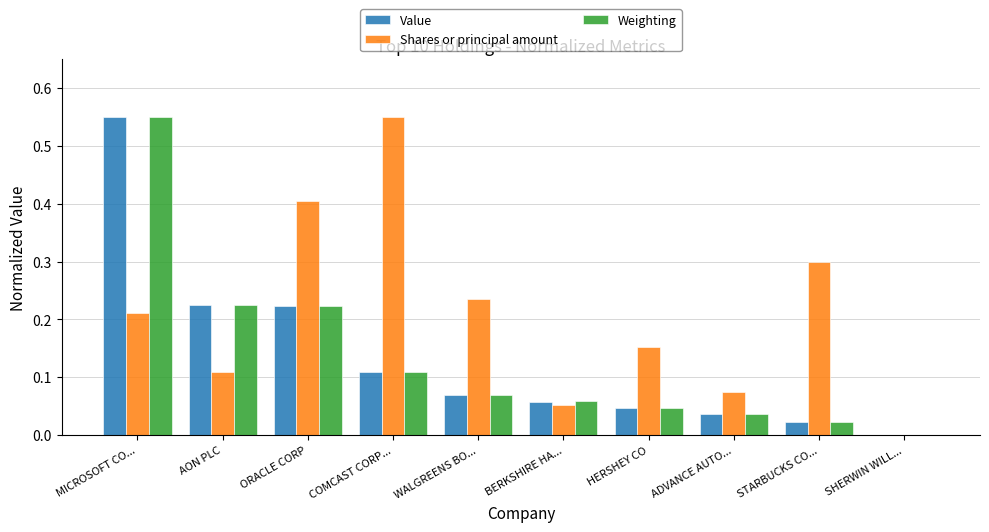

At which label is Shares or principal amount closest to 0?

SHERWIN WILL...